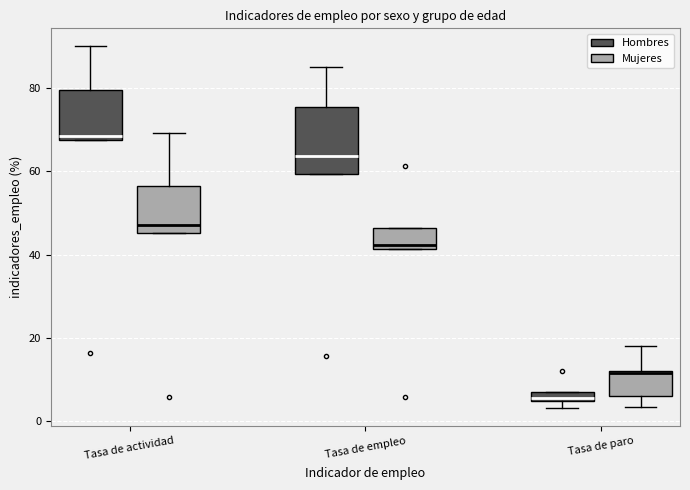

Where is the lower edge of the box for Tasa de actividad (Hombres) on the y-axis? The values are not printed on the chart, so give them approximately, as read against the axis.

68